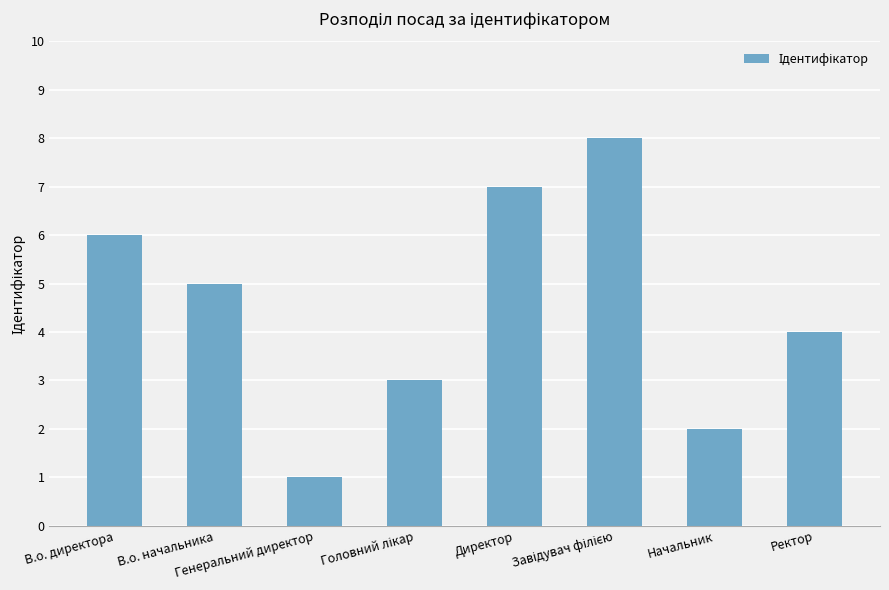

What is the label of the 3rd bar from the left?

Генеральний директор